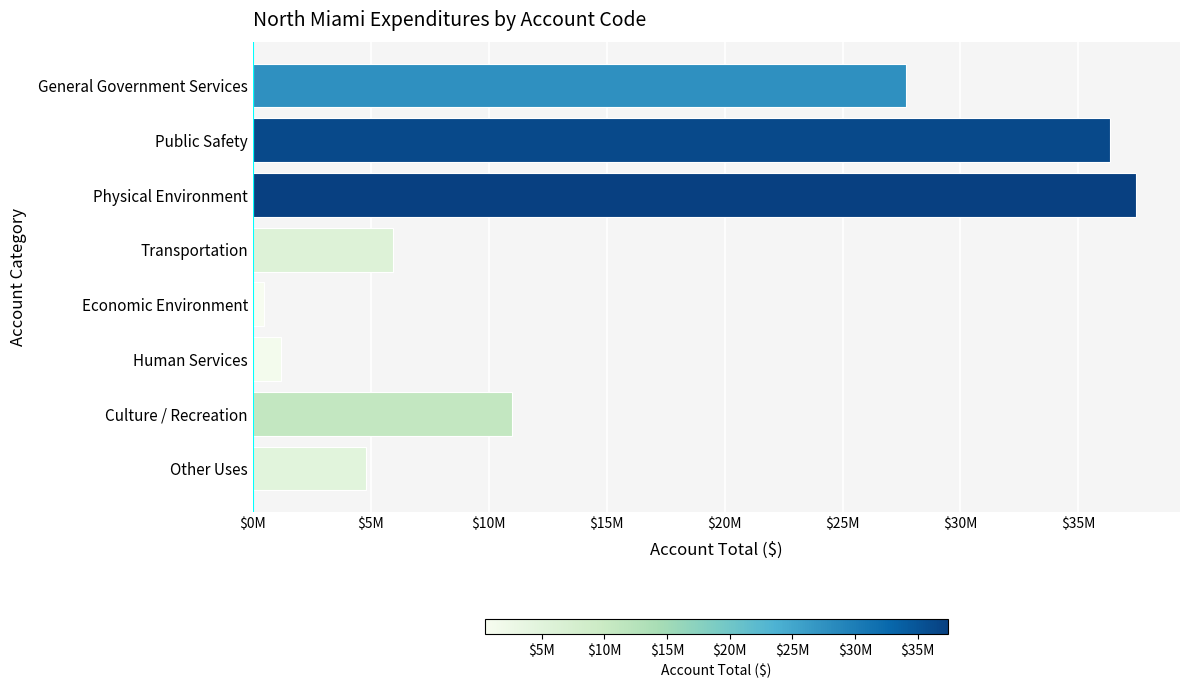

What is the average value?

15601495